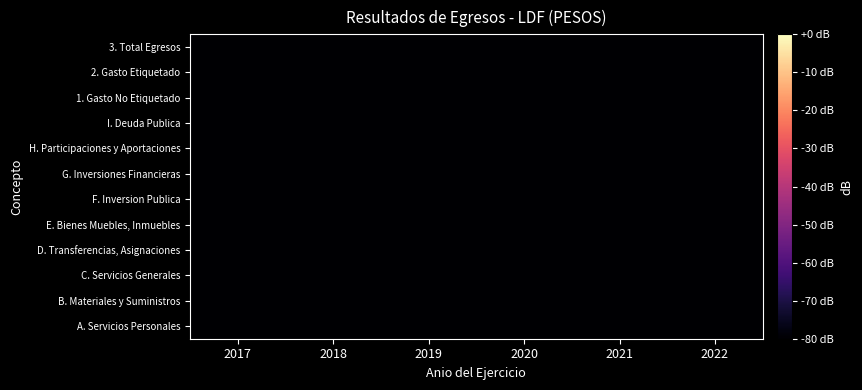

List the series in order of their peak value, highest first.

A. Servicios Personales, D. Transferencias, Asignaciones, F. Inversion Publica, B. Materiales y Suministros, G. Inversiones Financieras, H. Participaciones y Aportaciones, C. Servicios Generales, I. Deuda Publica, 1. Gasto No Etiquetado, E. Bienes Muebles, Inmuebles, 2. Gasto Etiquetado, 3. Total Egresos